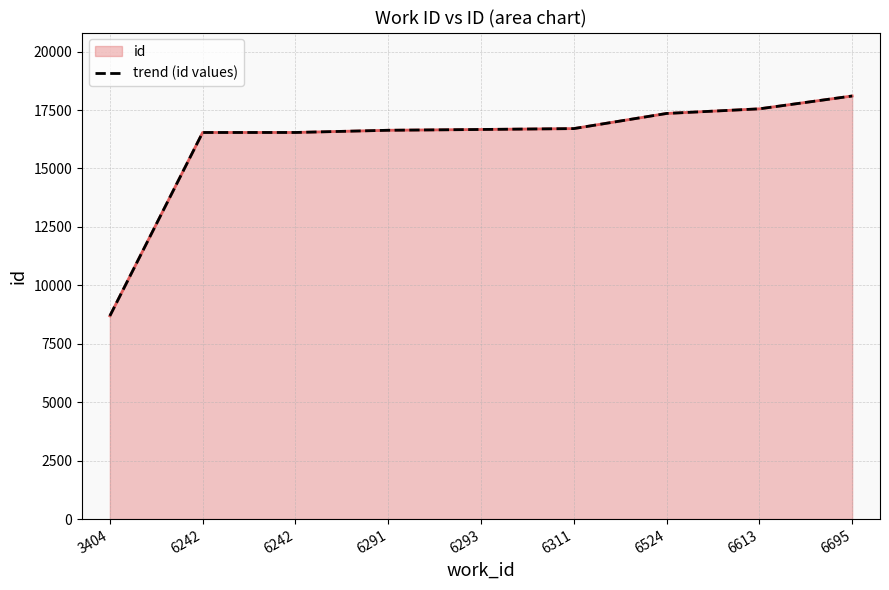

Between 6524 and 6242, which is larger?

6524